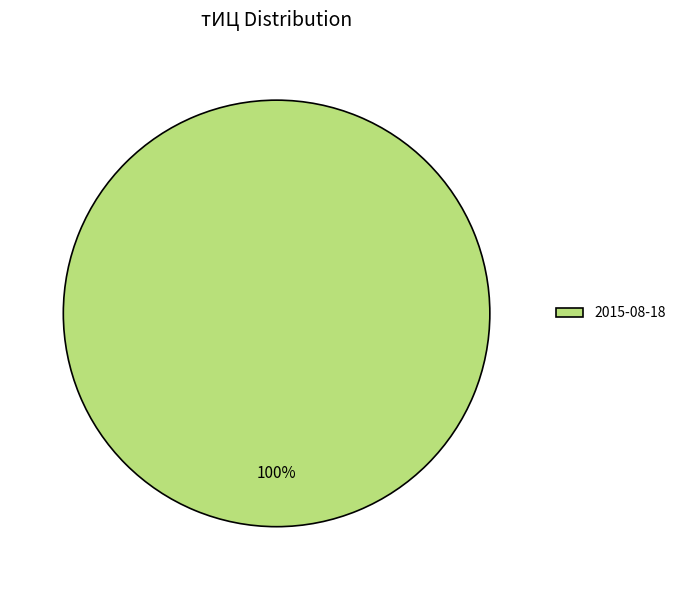

How many slices are in this pie chart?

1